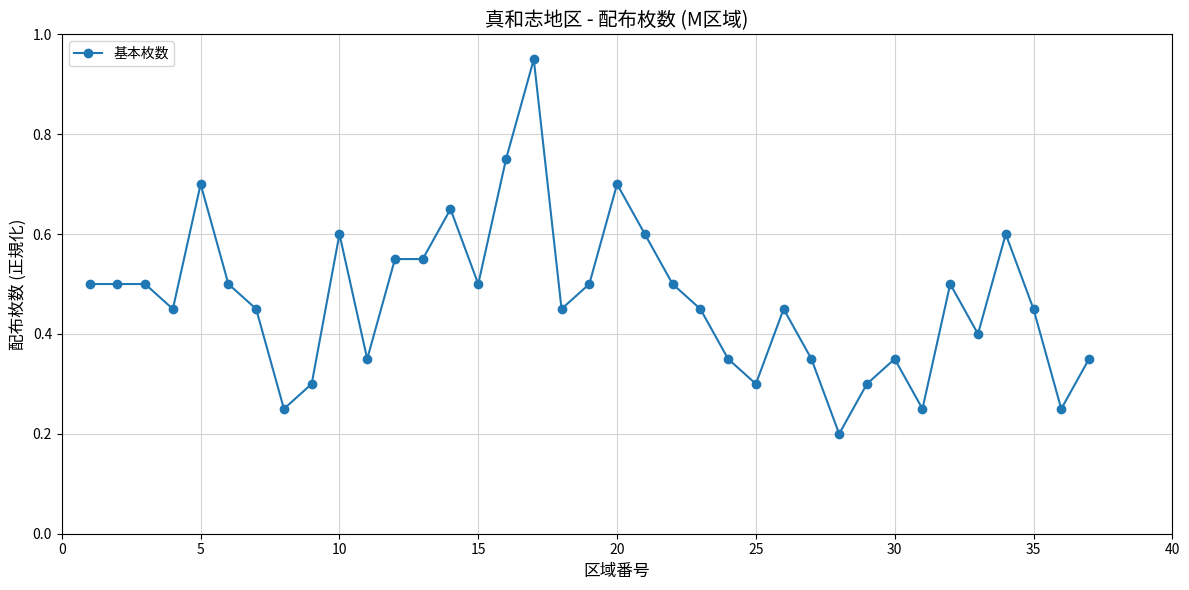

What is the sum of all values?

17.4